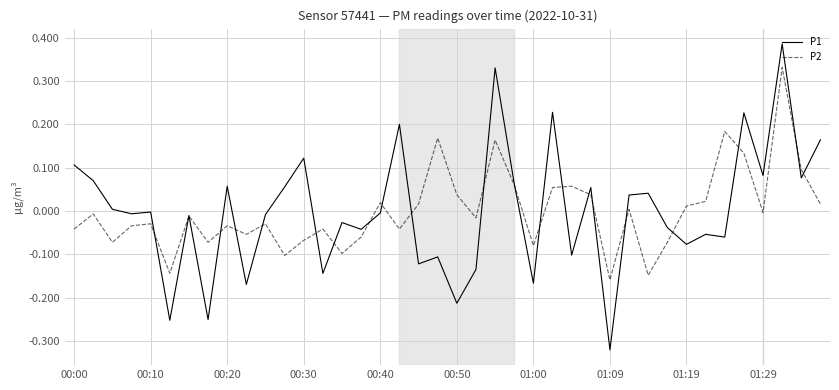

List the series in order of their peak value, lowest first.

P2, P1